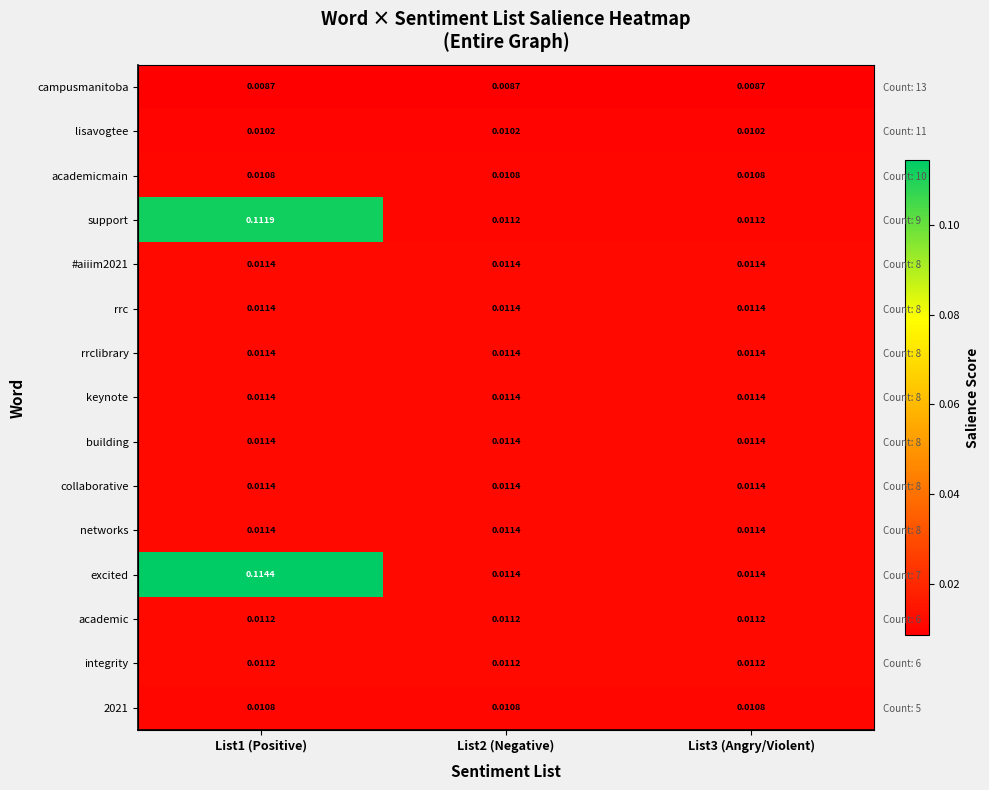

True or false: keynote has a value of 0.0 at List2 (Negative).

True